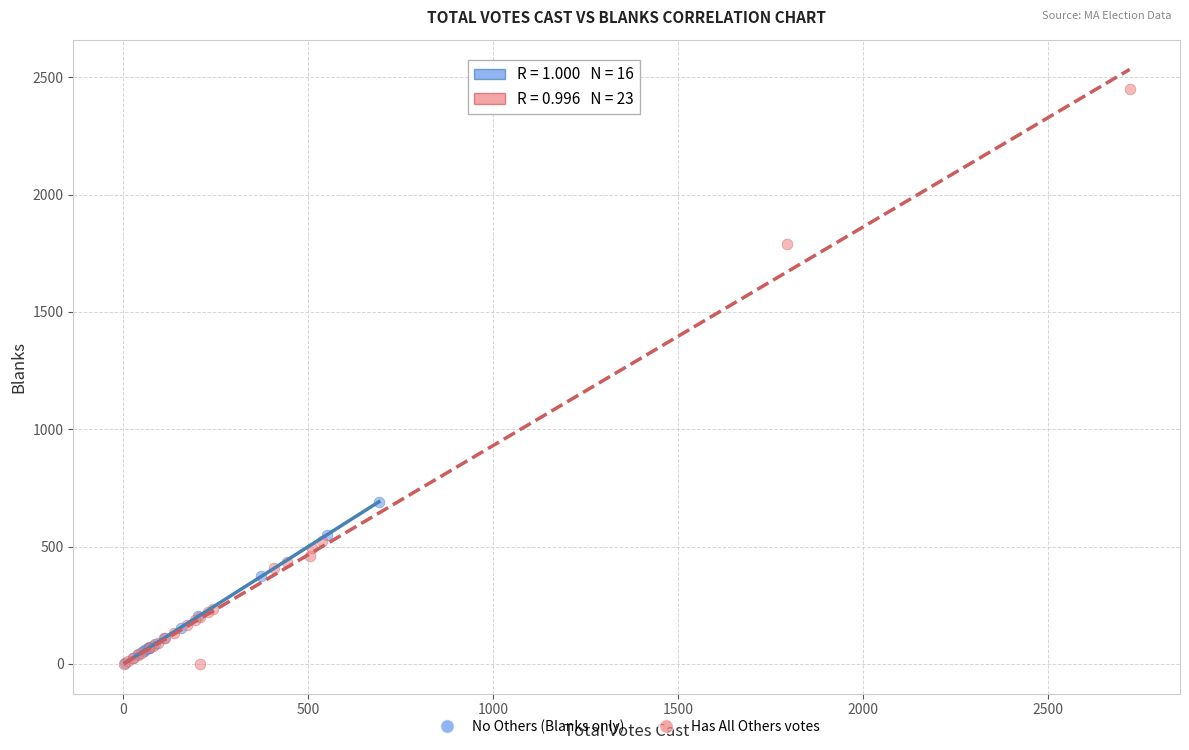

Which series reaches the maximum Y coordinate?

Has All Others votes